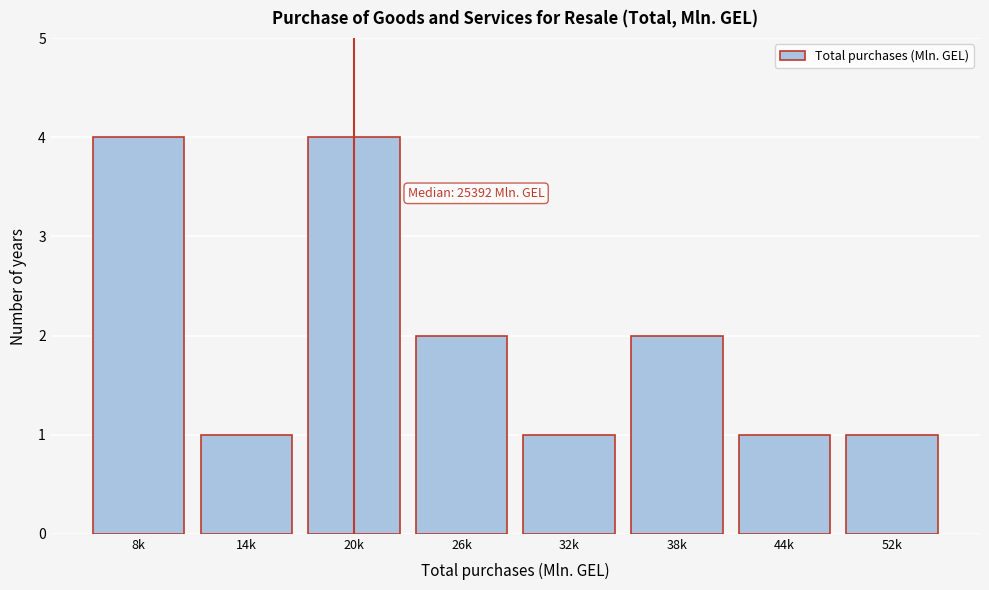

Reading left to right, what are all the values shown in this chart?

4	1	4	2	1	2	1	1